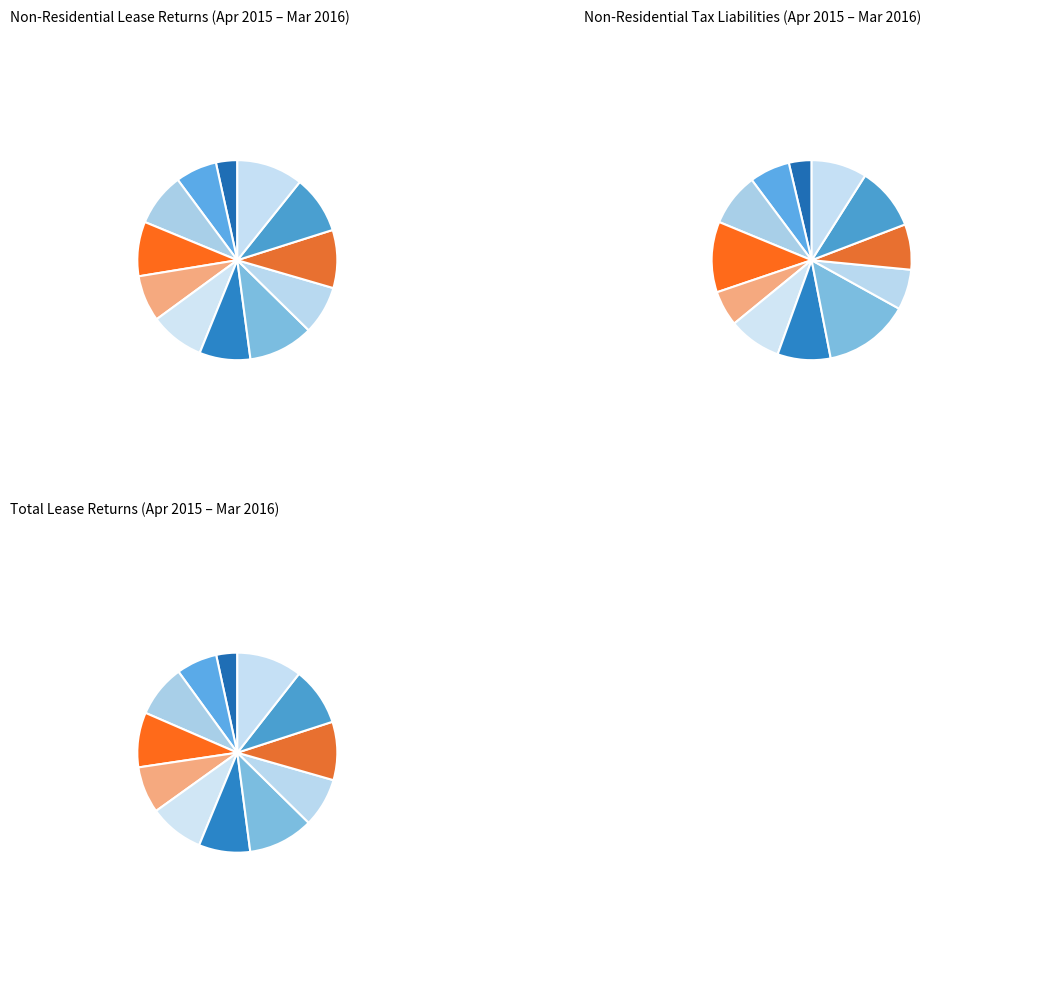

The 2015-12 slice represents 8% of the pie. True or false?

True